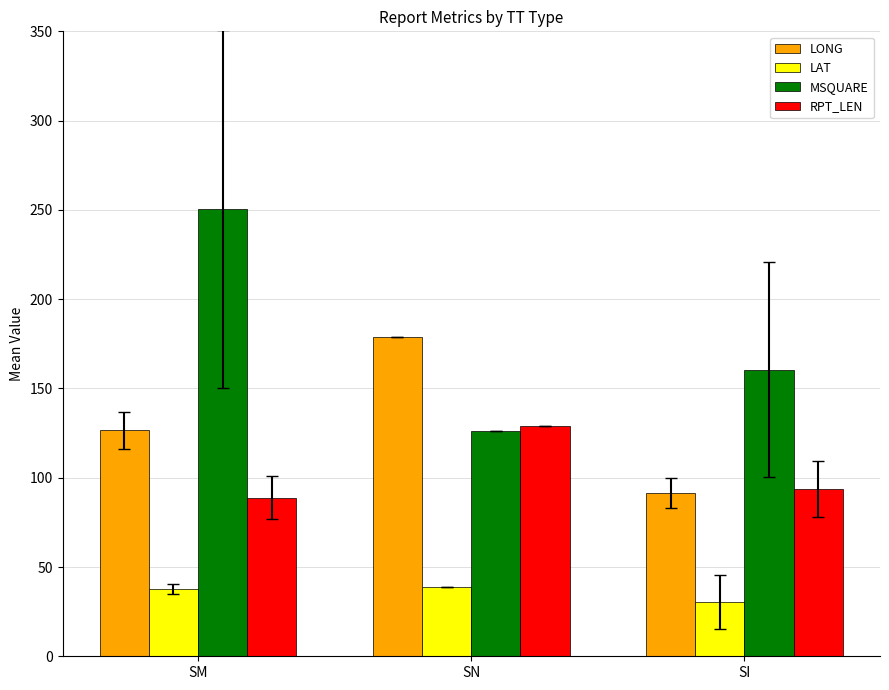

Rank the series by their average value, from lowest to highest.

LAT, RPT_LEN, LONG, MSQUARE